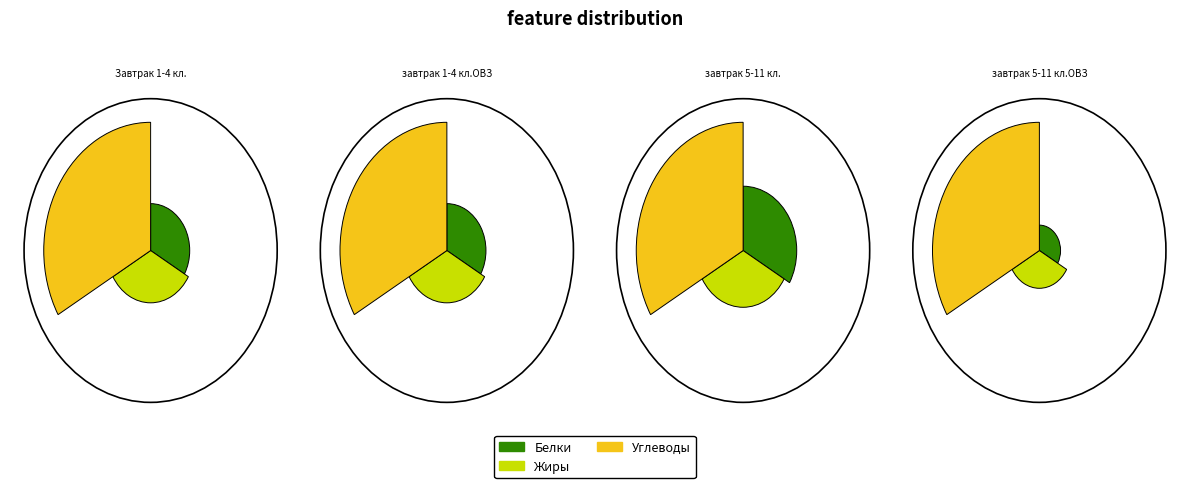

Is there any slice that represents more than half of the pie?

Yes